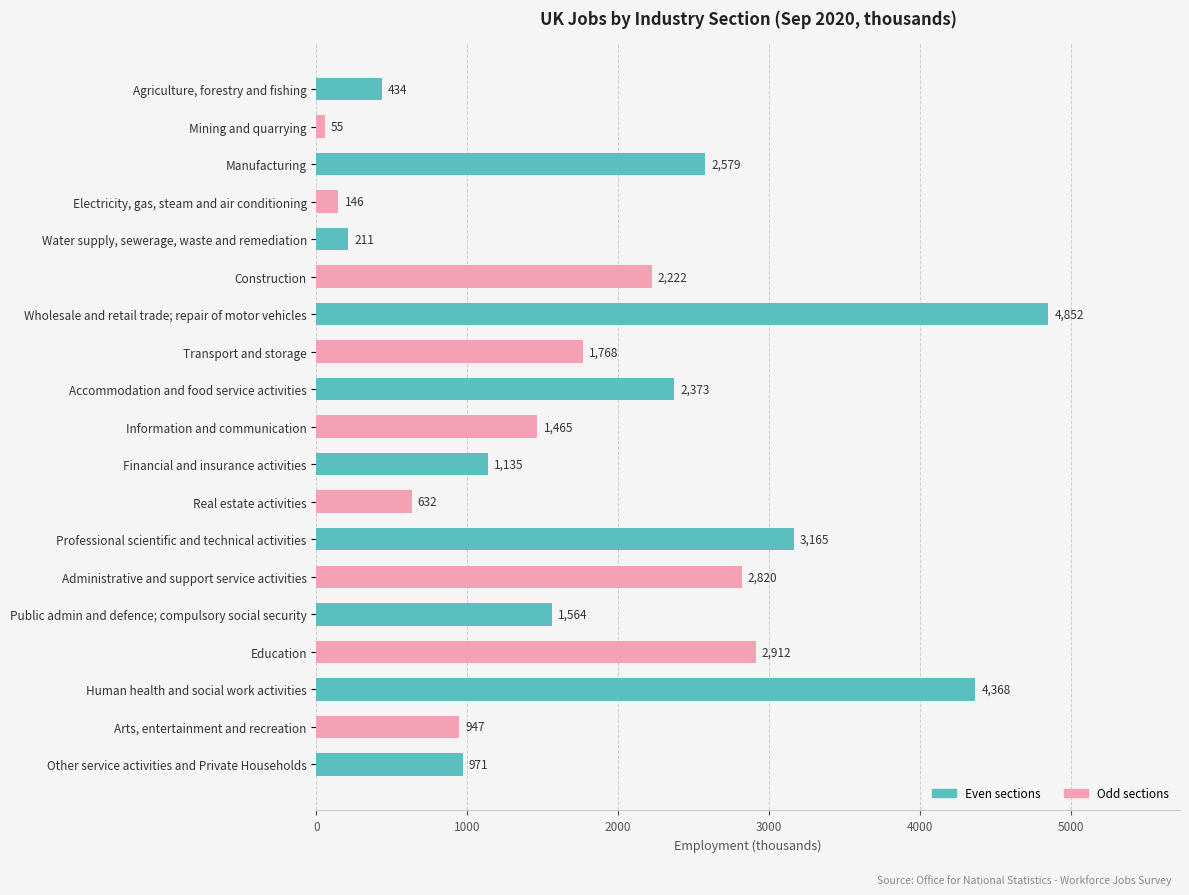

Count the number of data series in this chart.

1